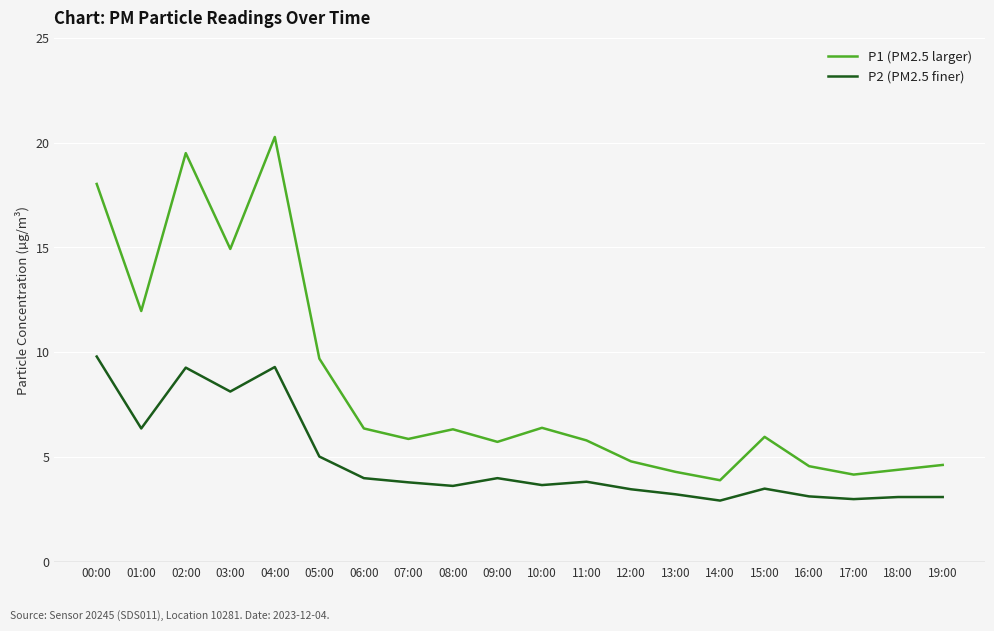

What position from the left is 19:00?

20